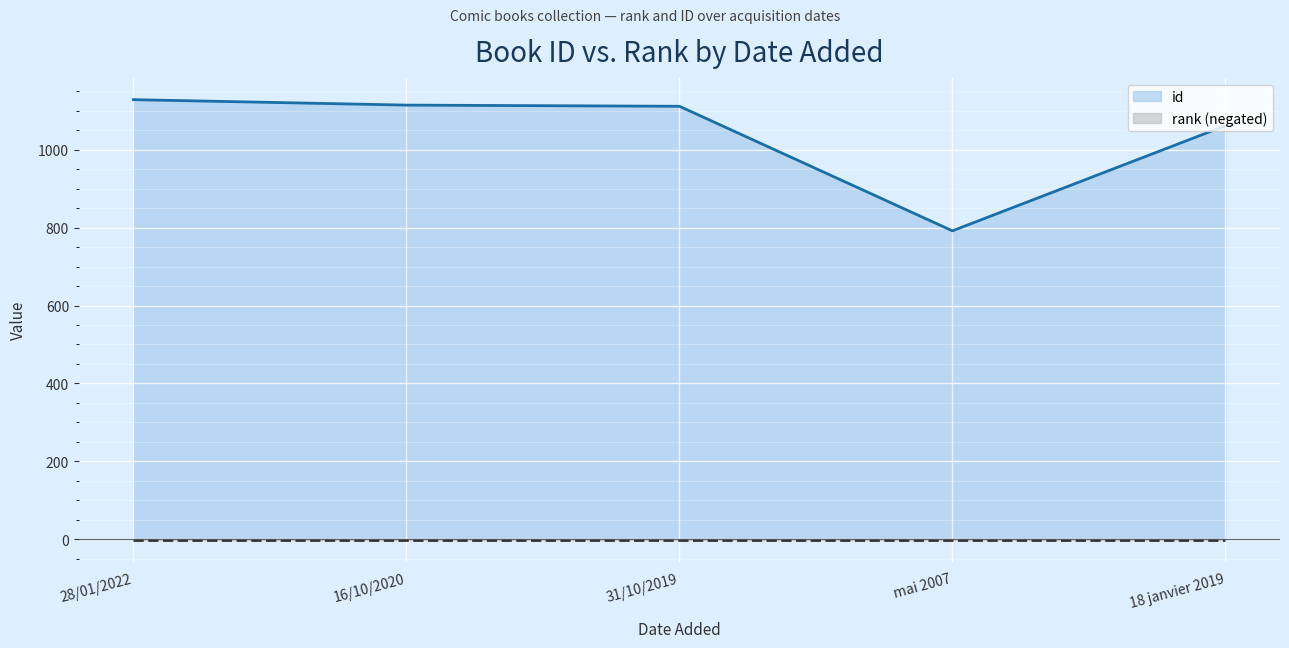

The value at 16/10/2020 is 1115. True or false?

True